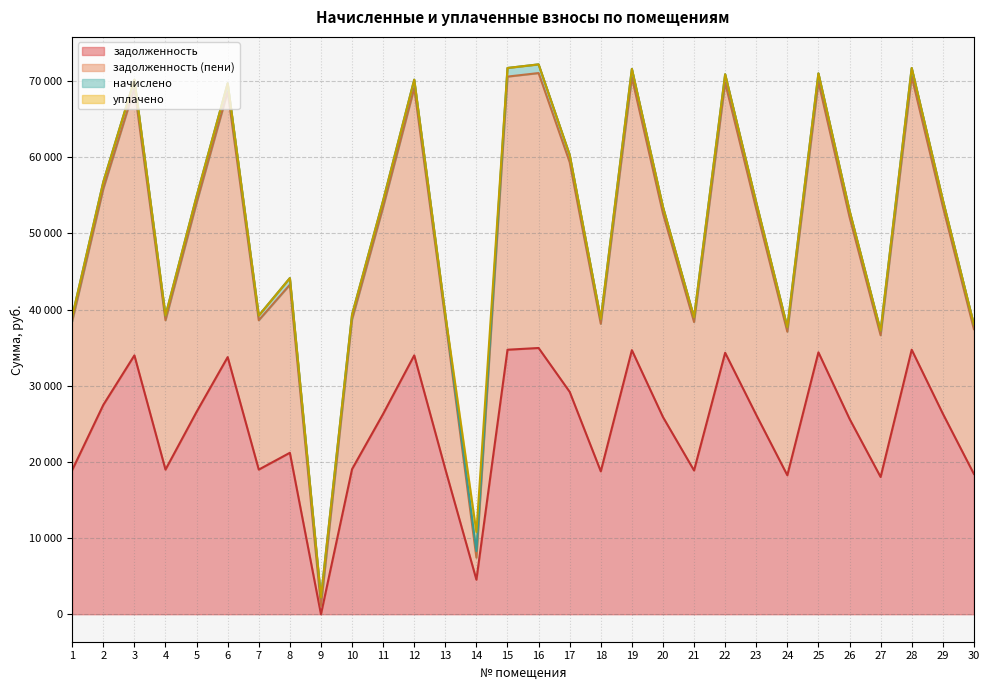

At which label does задолженность (пени) first exceed 53213?

2